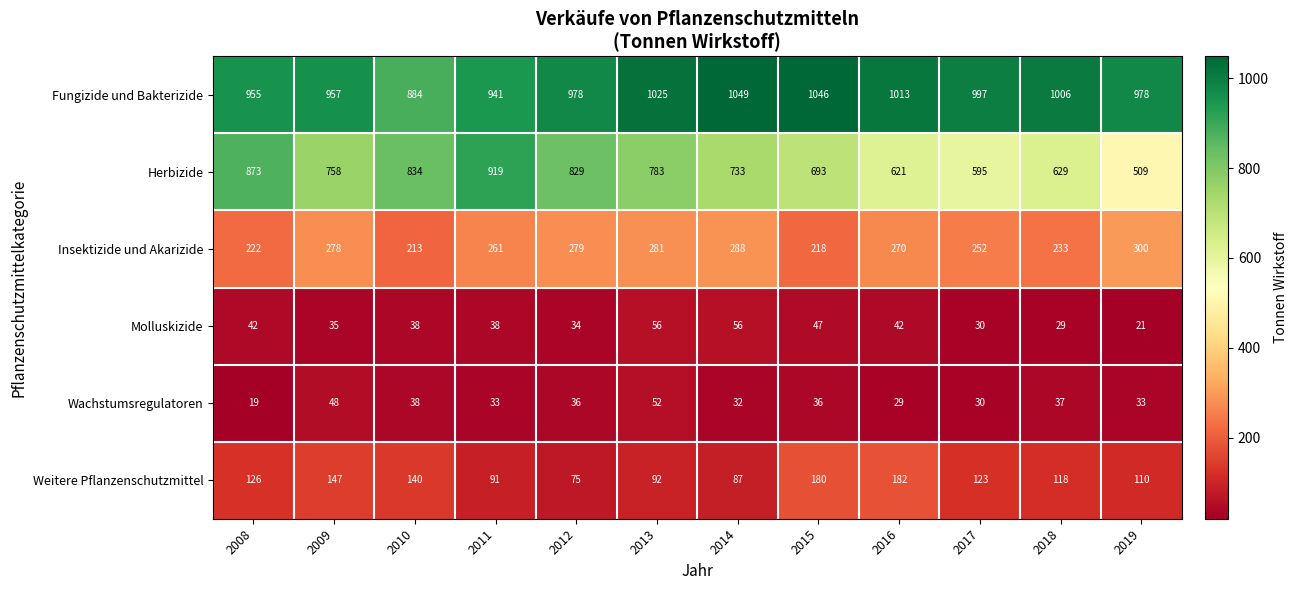

The Fungizide und Bakterizide series shows 510 at 2018. True or false?

False